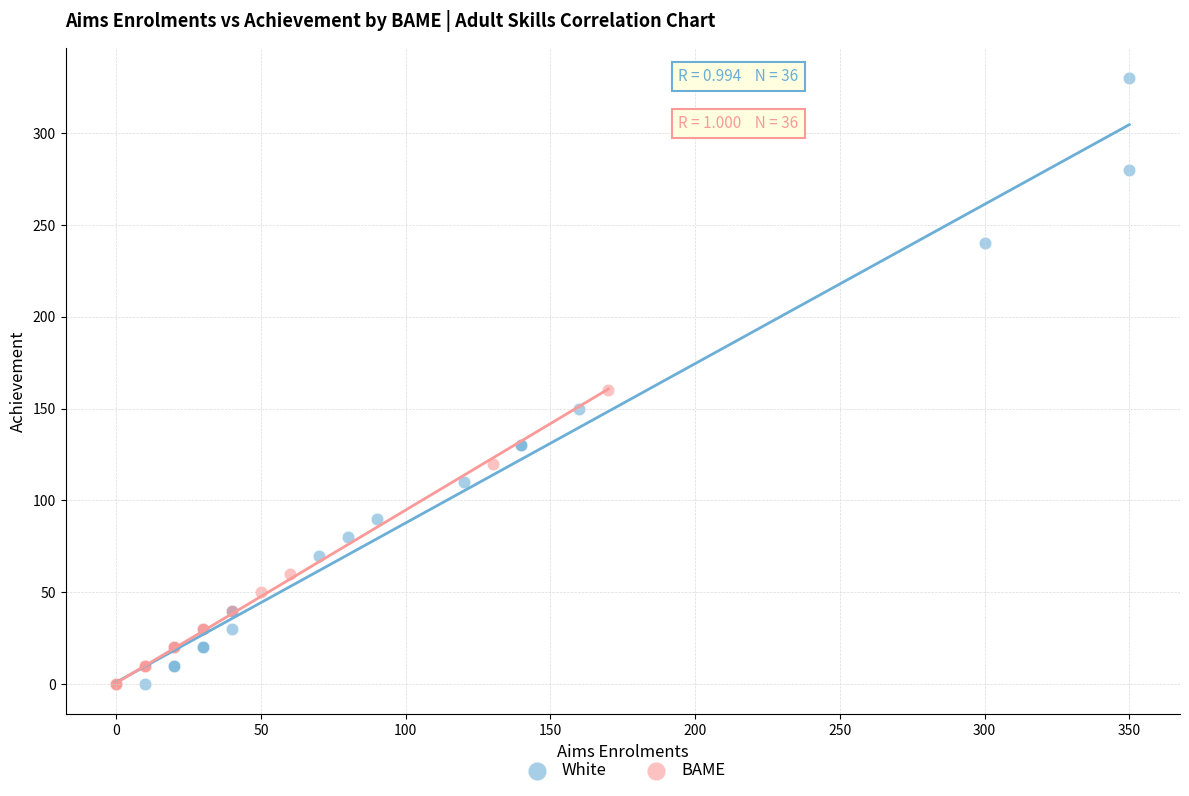

What are all the series names shown in the legend?

White, BAME